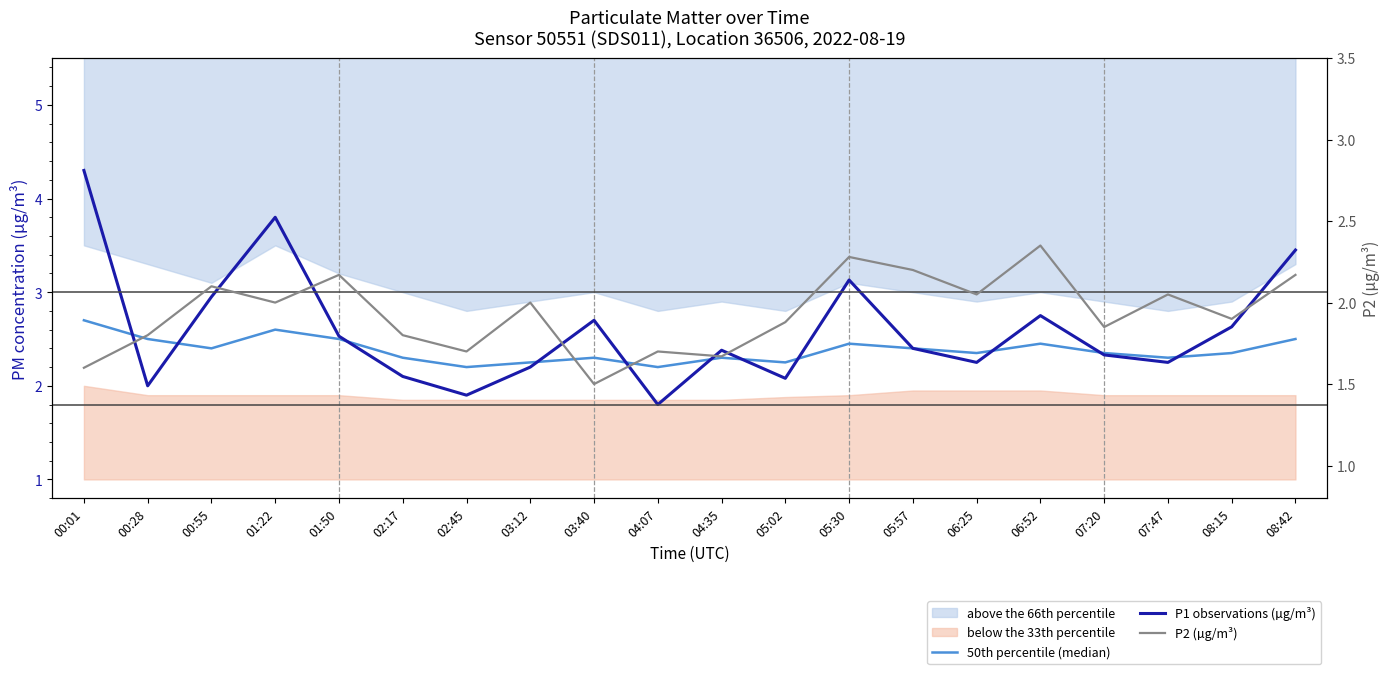

What is the label of the 7th point from the right?

05:57